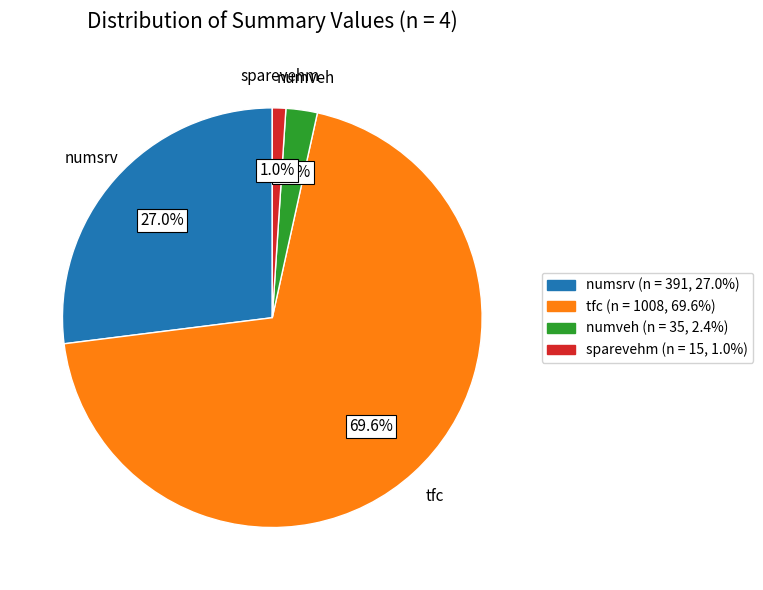

To the nearest percent, what is the difference between the largest and smallest slice percentages?

69%